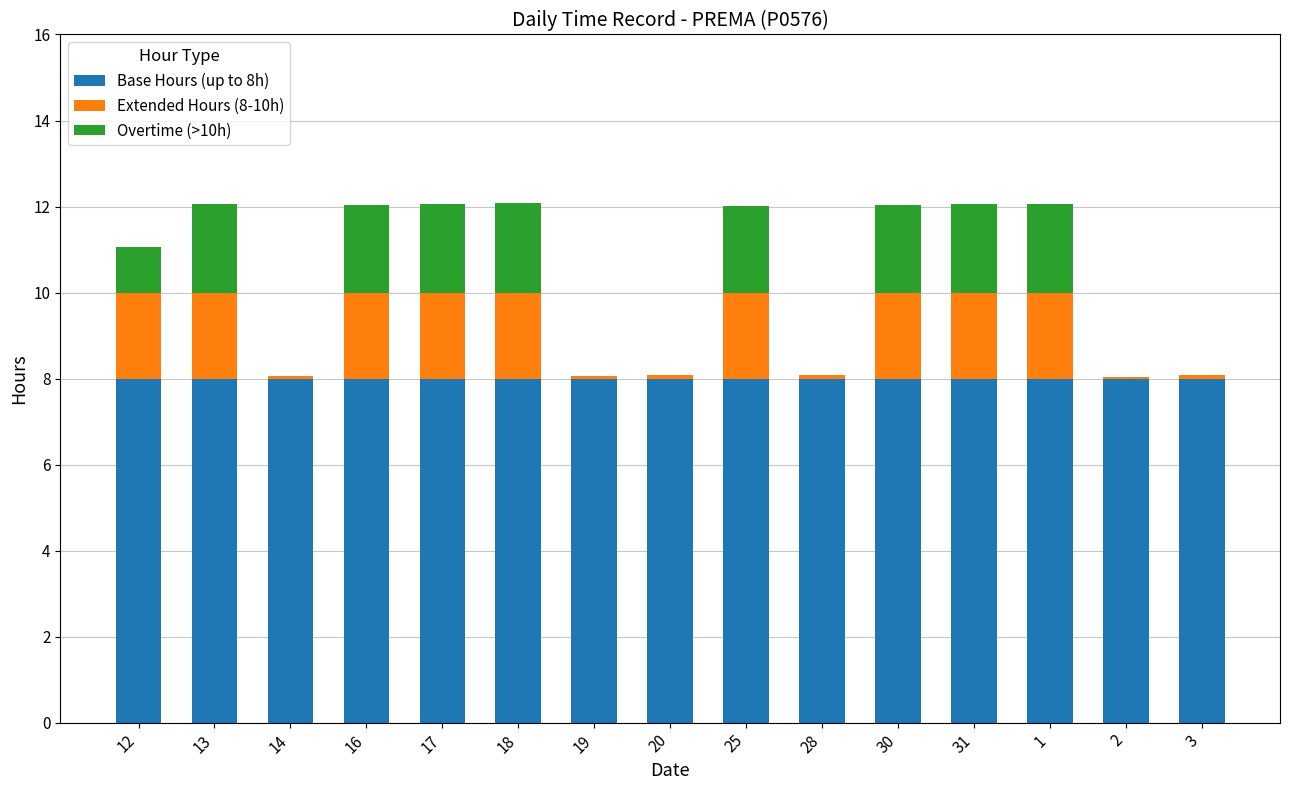

The value of Base Hours (up to 8h) at 2 is 8.0. True or false?

True